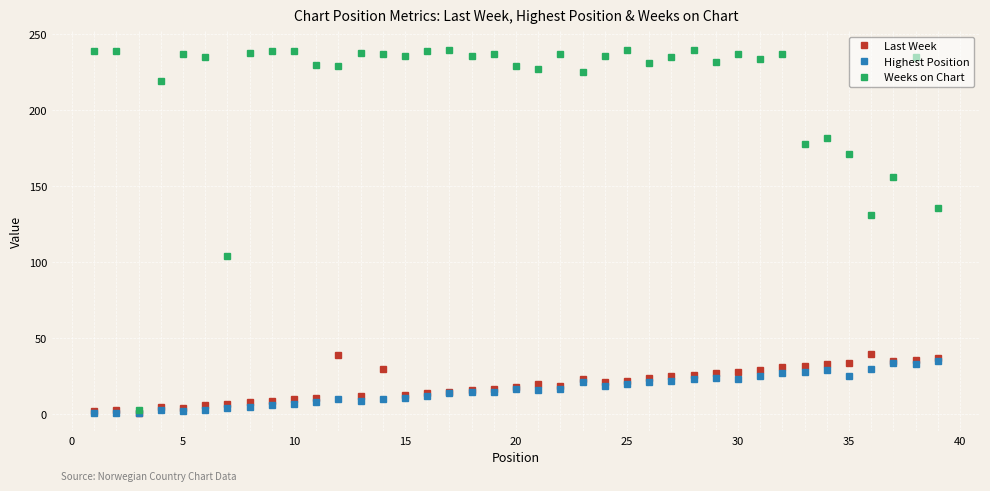

What is the difference between the second highest and minimum values in the Highest Position series?

33